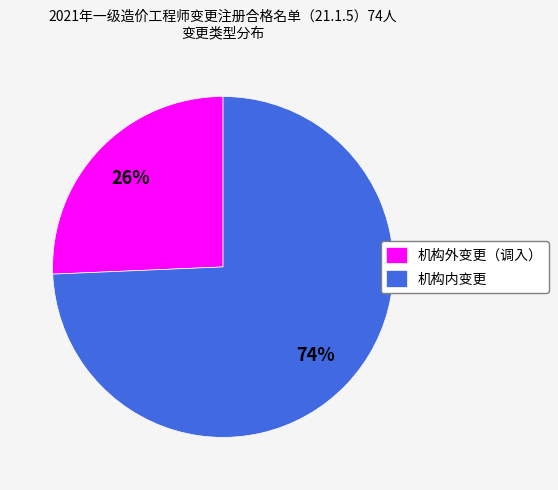

Does 机构外变更（调入） account for over 50% of the chart?

No